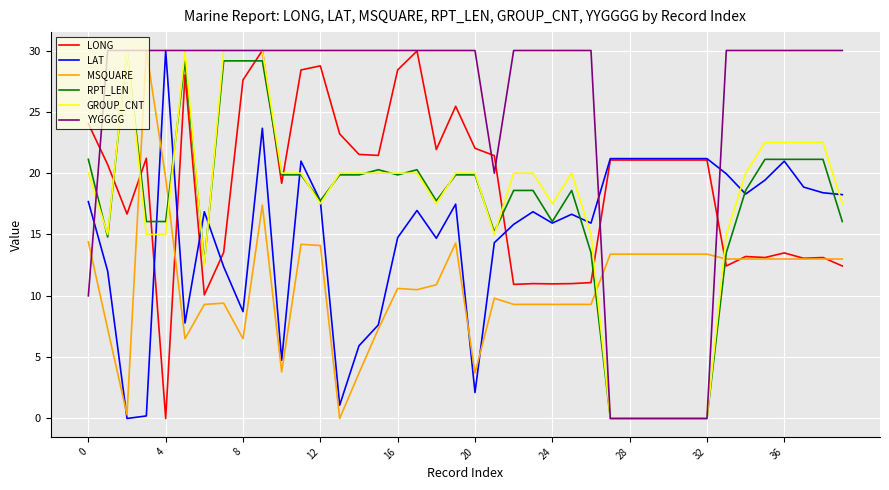

After their last crossing, which series has the higher values: RPT_LEN or MSQUARE?

RPT_LEN